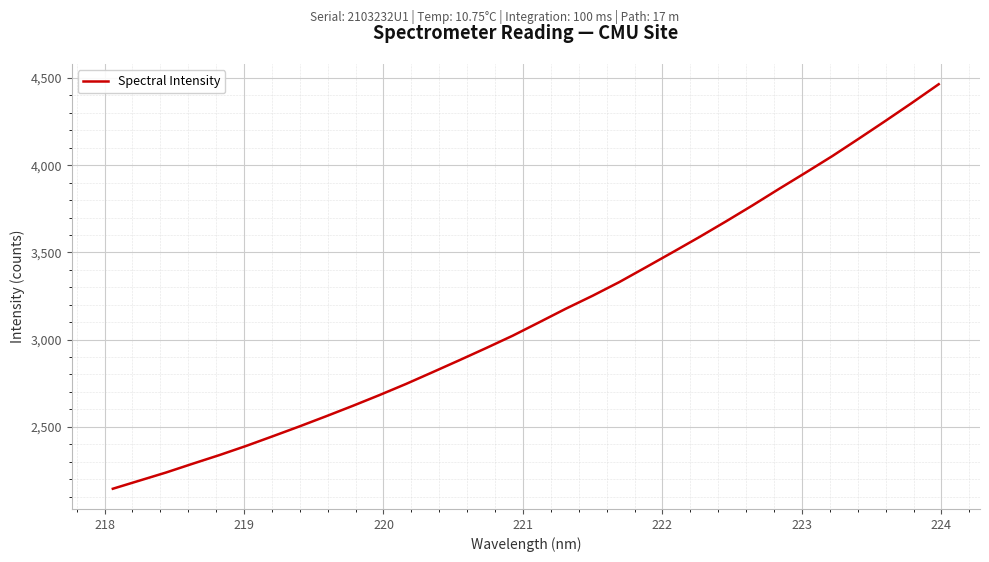

What is the difference between the maximum and minimum values?

2319.3